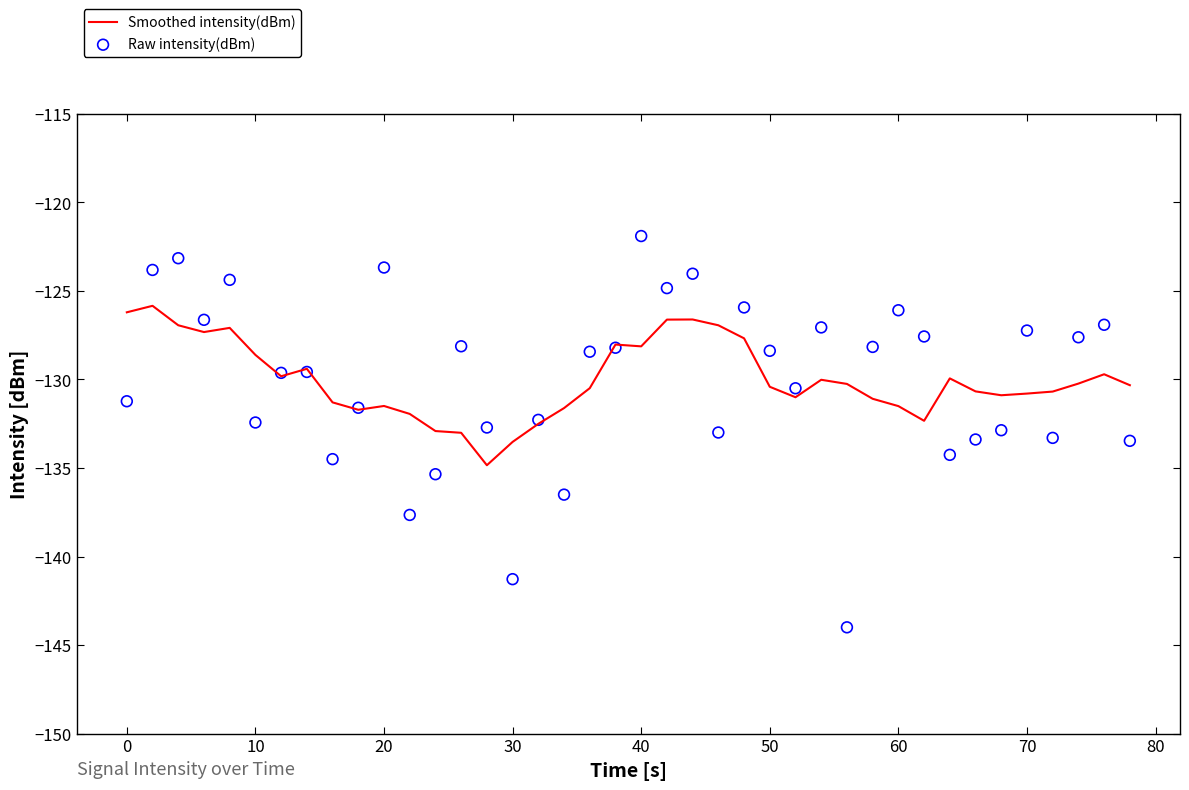

Which series has the largest Y range (max minus min)?

Raw intensity(dBm)